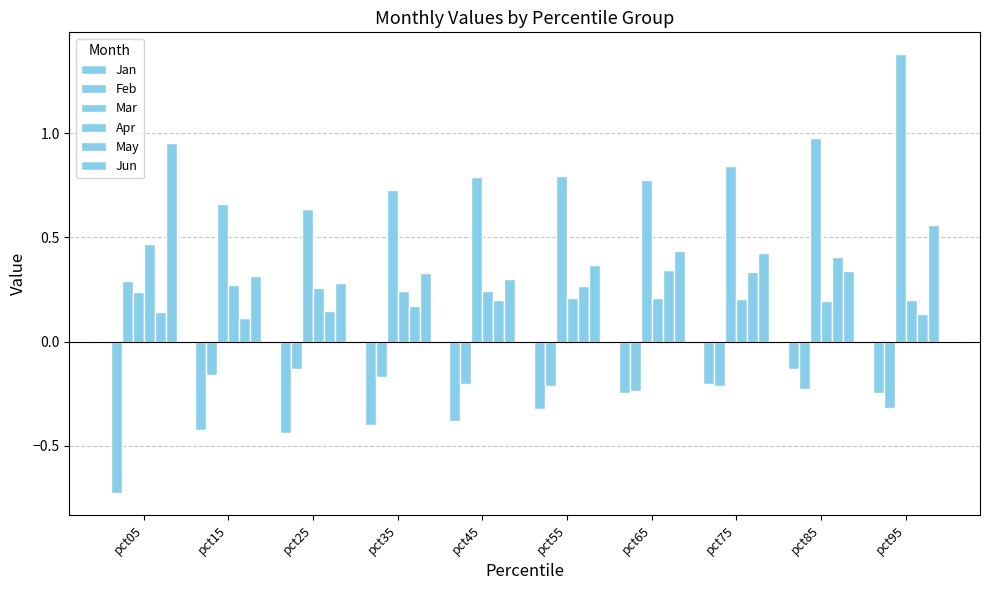

What is the difference between the second highest and second lowest values in the Feb series?

0.1